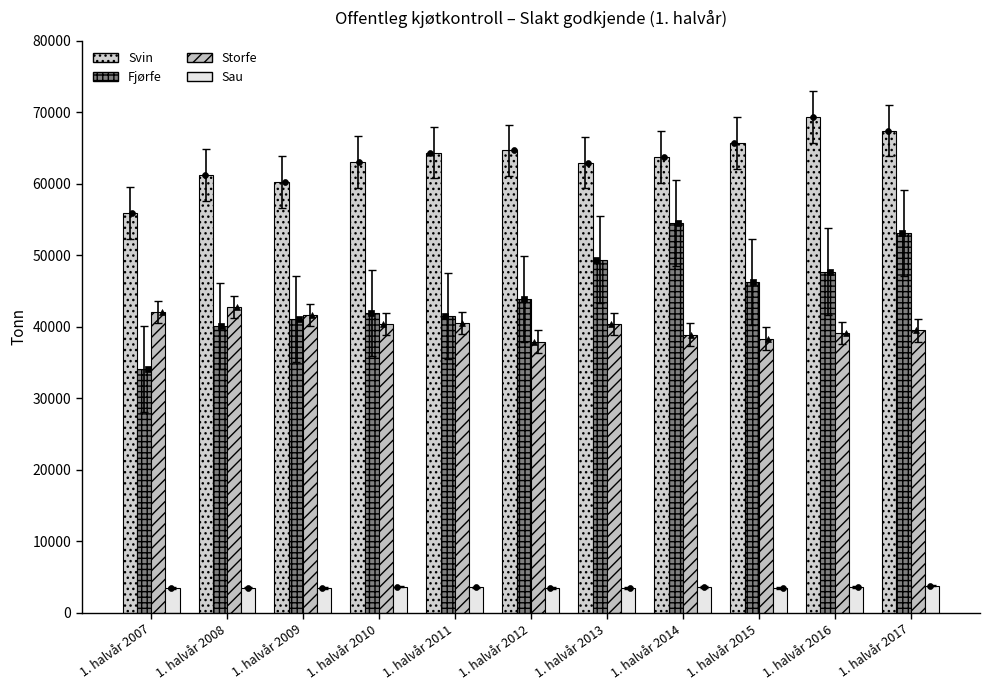

At which category is the sum across all series the highest?

1. halvår 2017